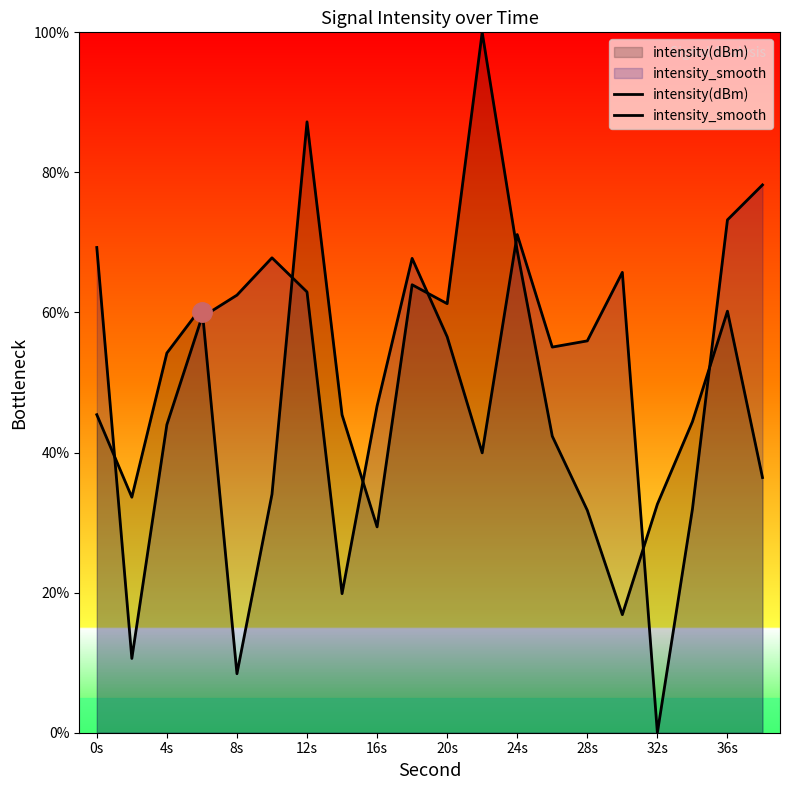

Which series has the largest range (max minus min)?

intensity(dBm)